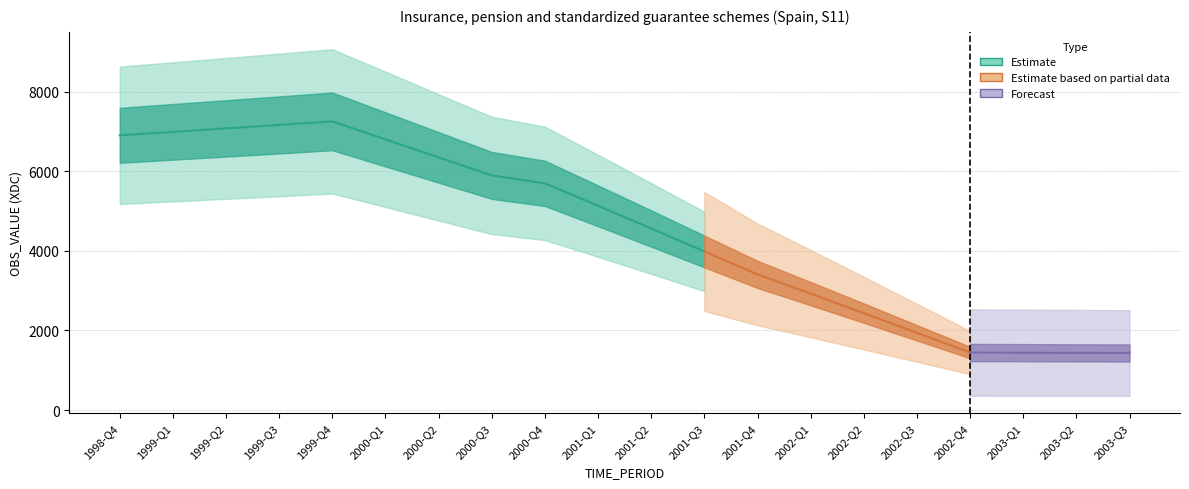

At which category does the data reach its first local peak?

1999-Q4